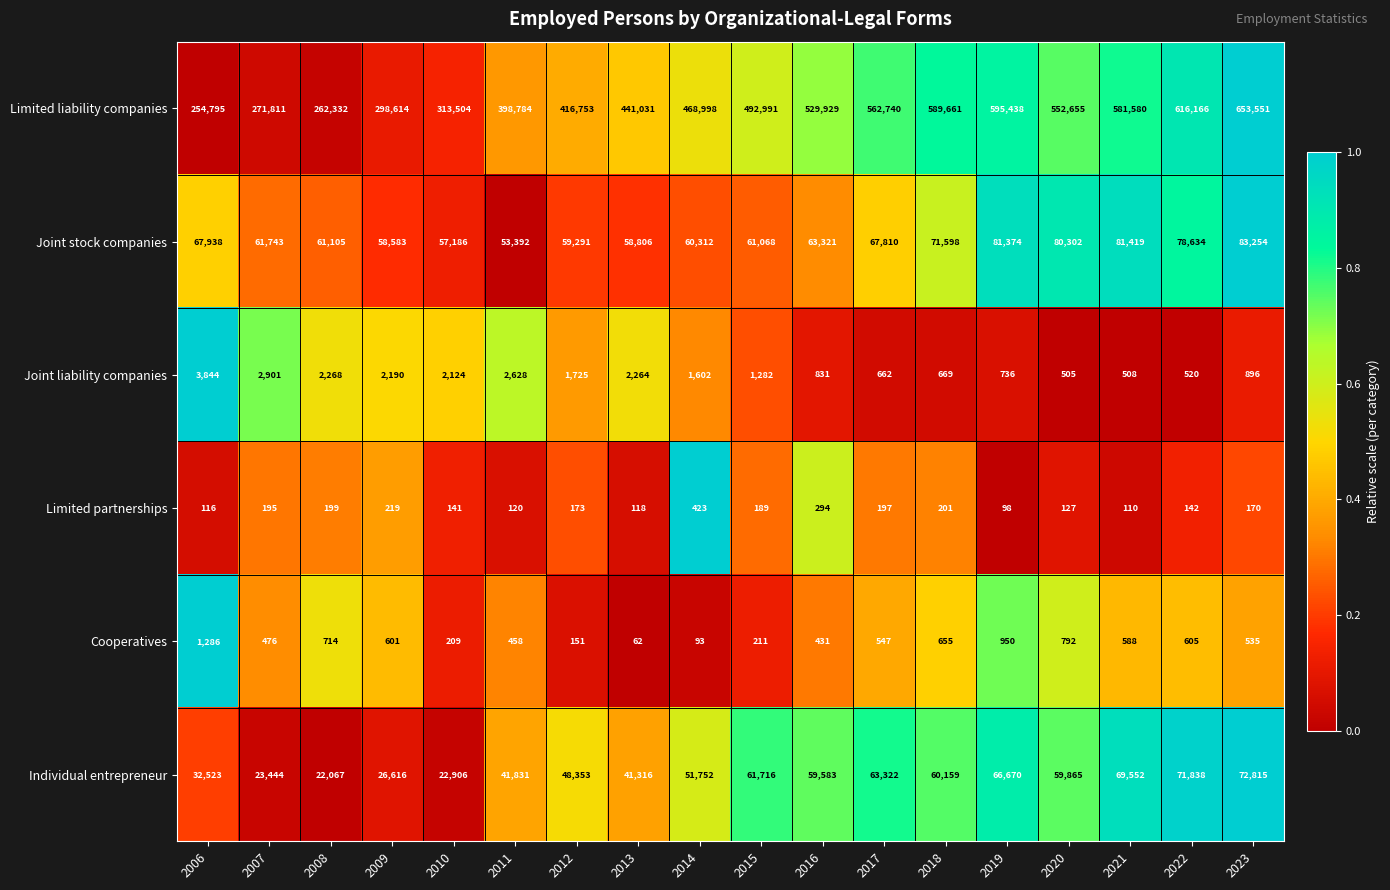

What is the approximate value of Joint stock companies at 2006, to the nearest 100?

67900